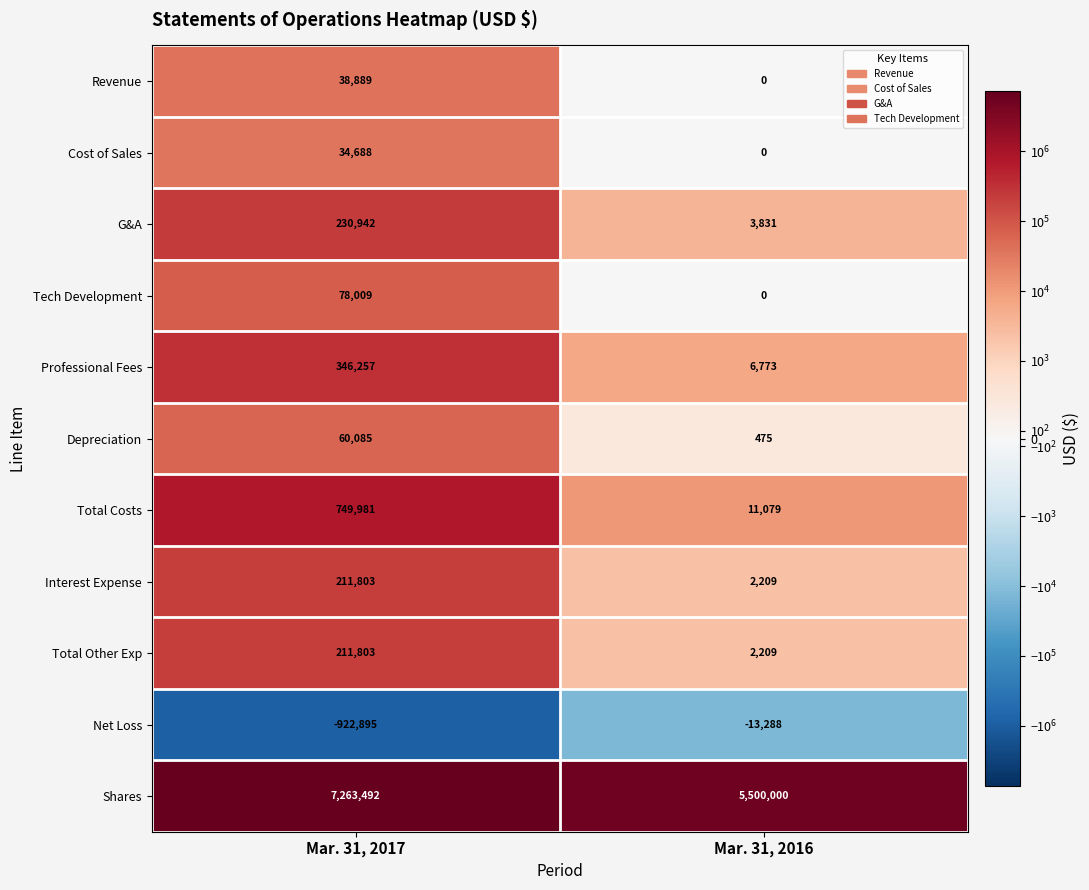

Is it true that Depreciation equals 80424 at Mar. 31, 2017?

False